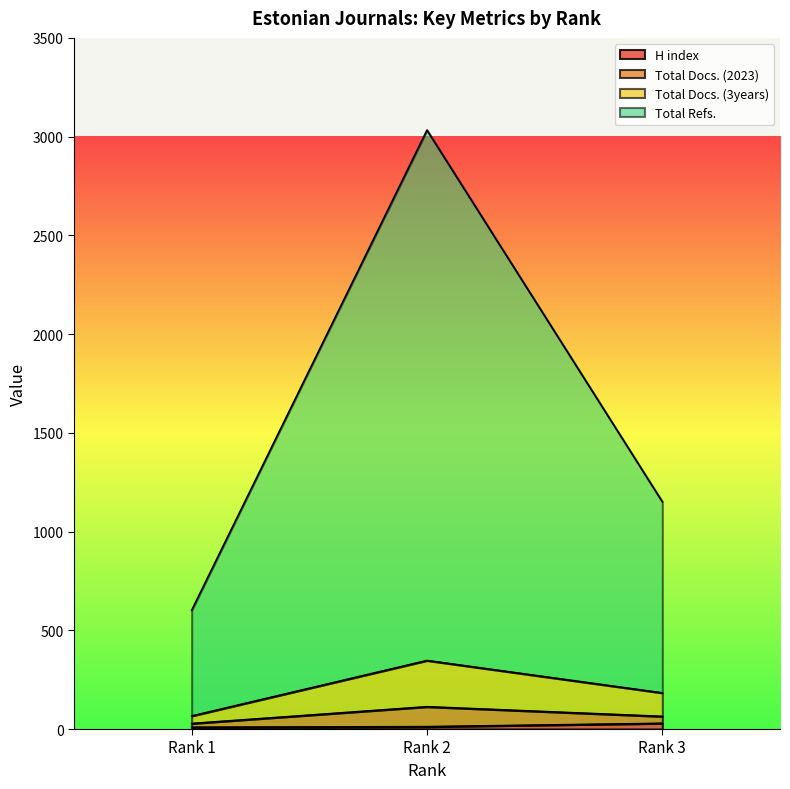

How many lines are shown in the chart?

4